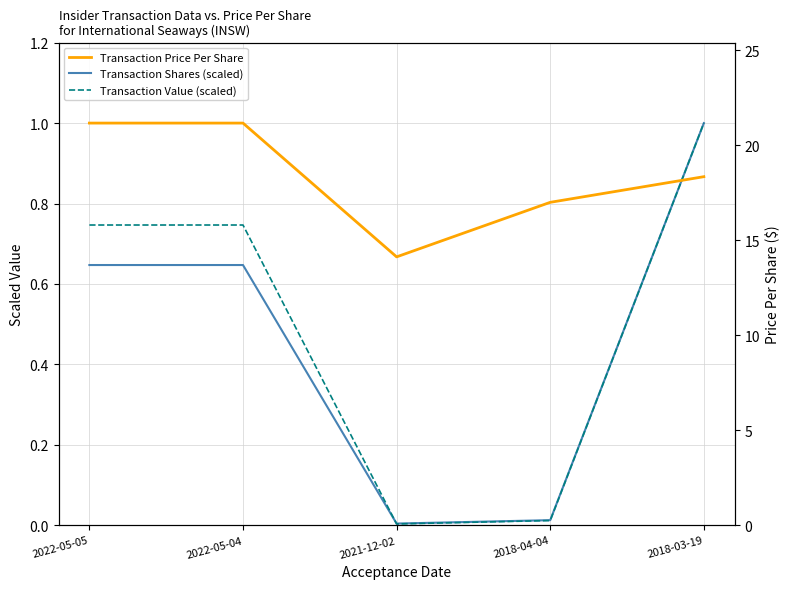

Is the value of Transaction Price Per Share at 2018-04-04 greater than the value of Transaction Shares (scaled) at 2022-05-05?

Yes